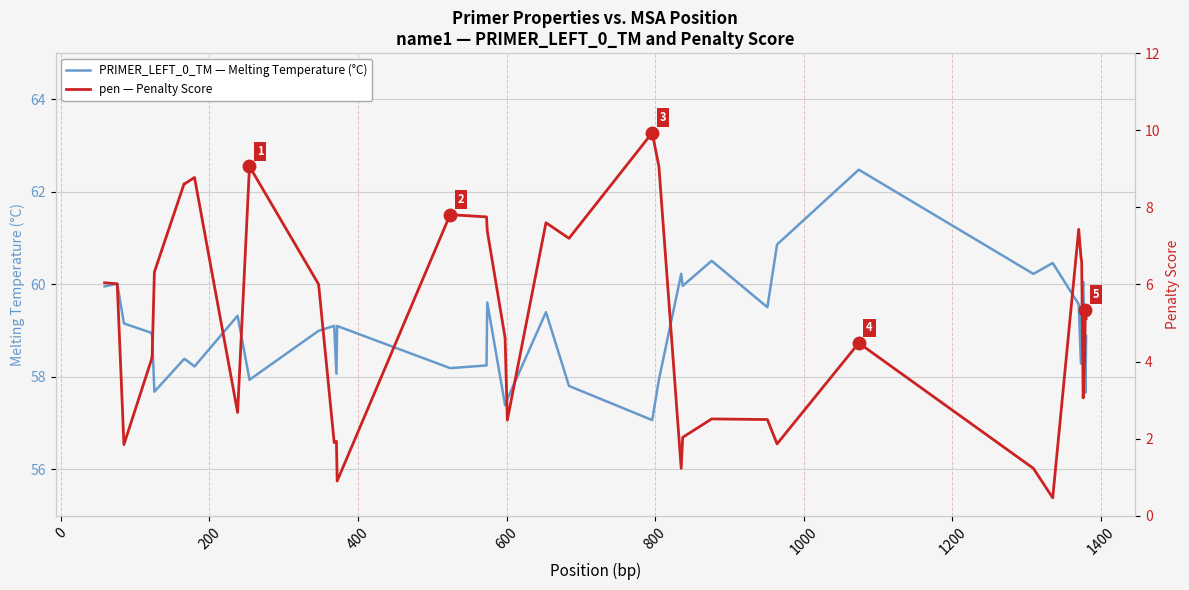

How many data points in pen — Penalty Score are above 5?

20